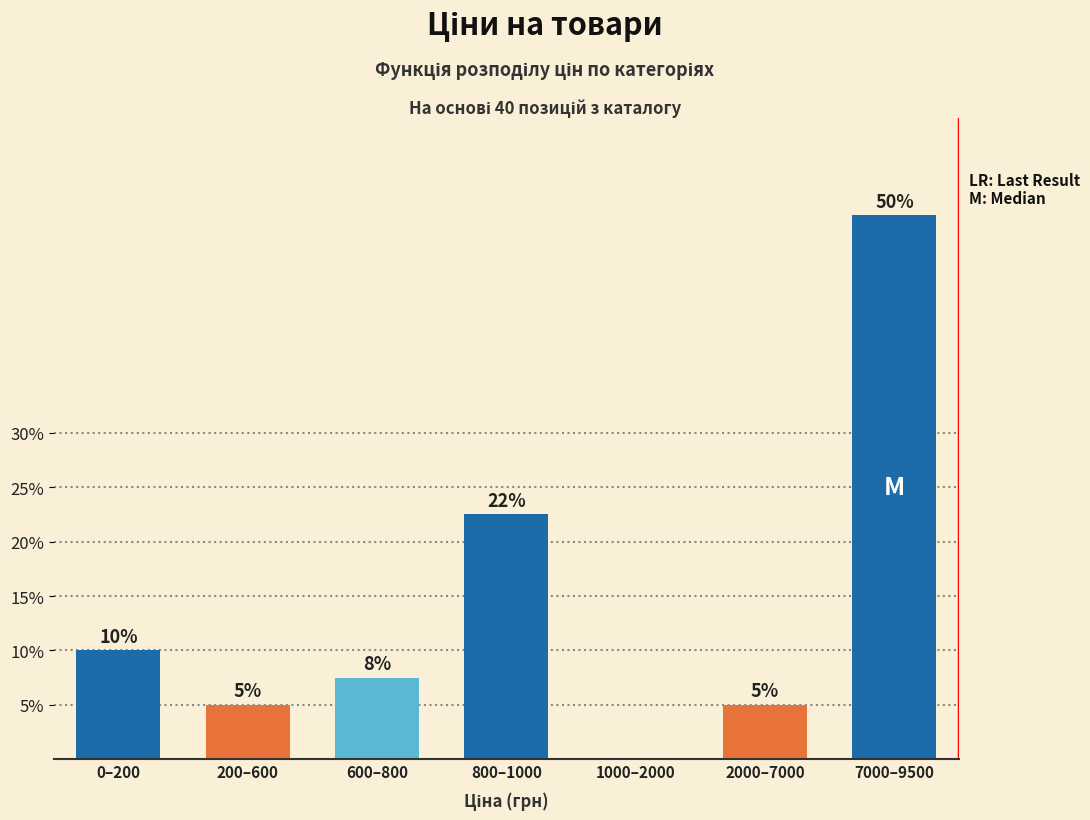

What is the sum of all values?

100.0